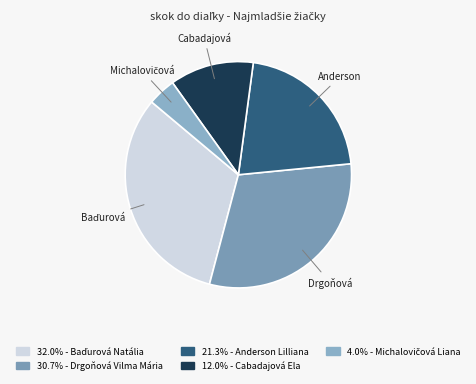

Is there any slice that represents more than half of the pie?

No